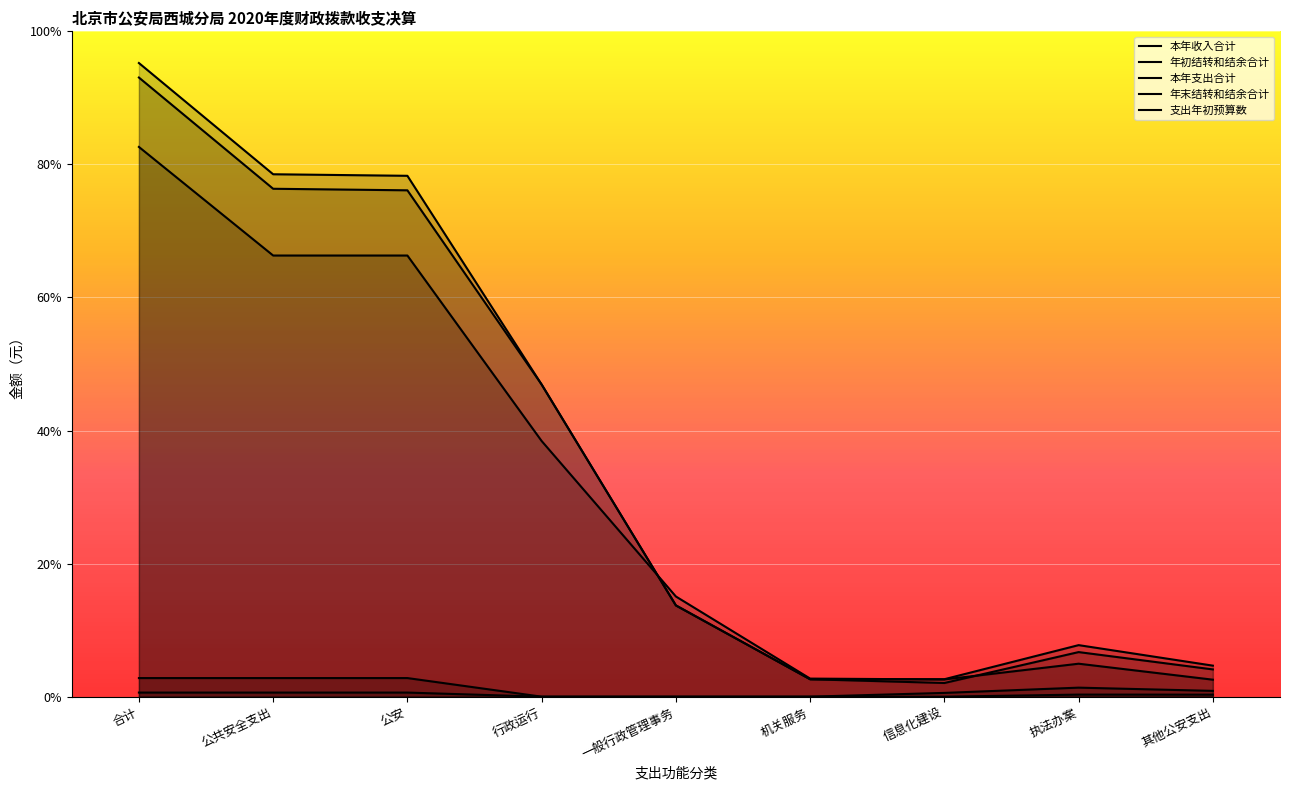

Which series has the largest total across all categories?

本年支出合计